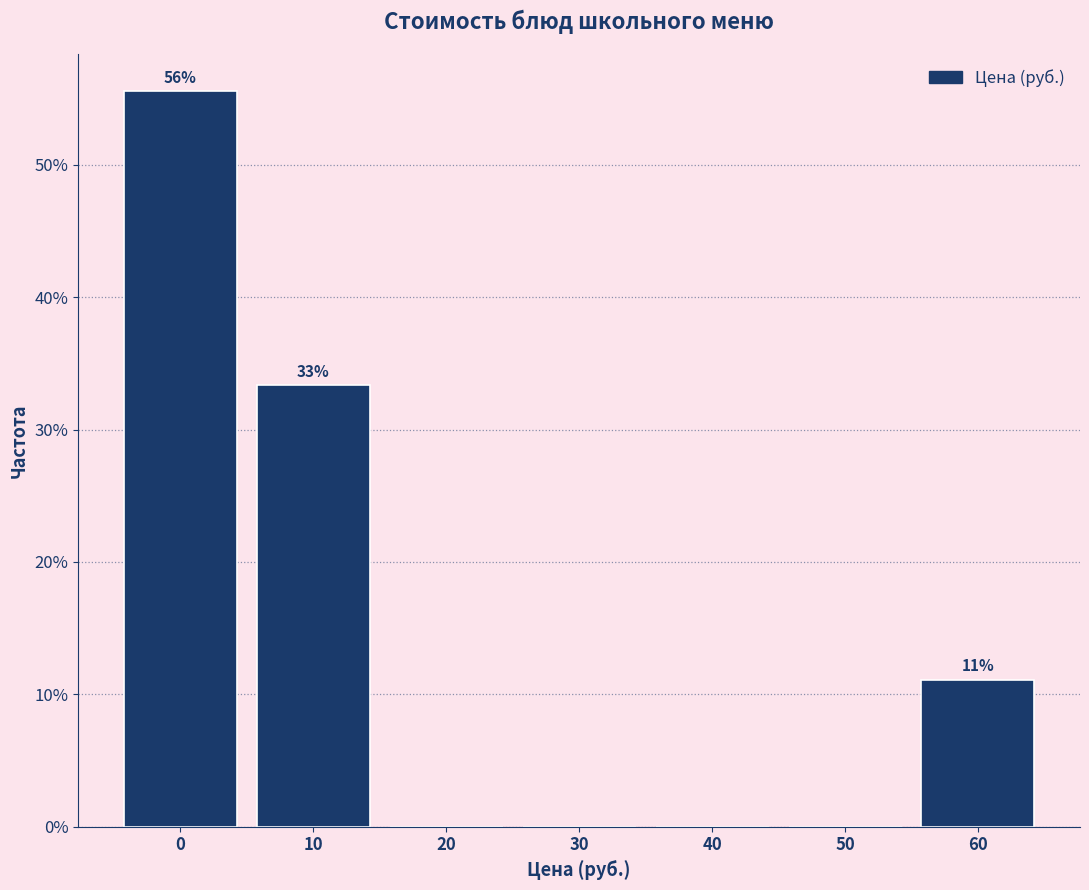

Reading left to right, extract all data points from this chart.

0=55.6	10=33.3	20=0.0	30=0.0	40=0.0	50=0.0	60=11.1